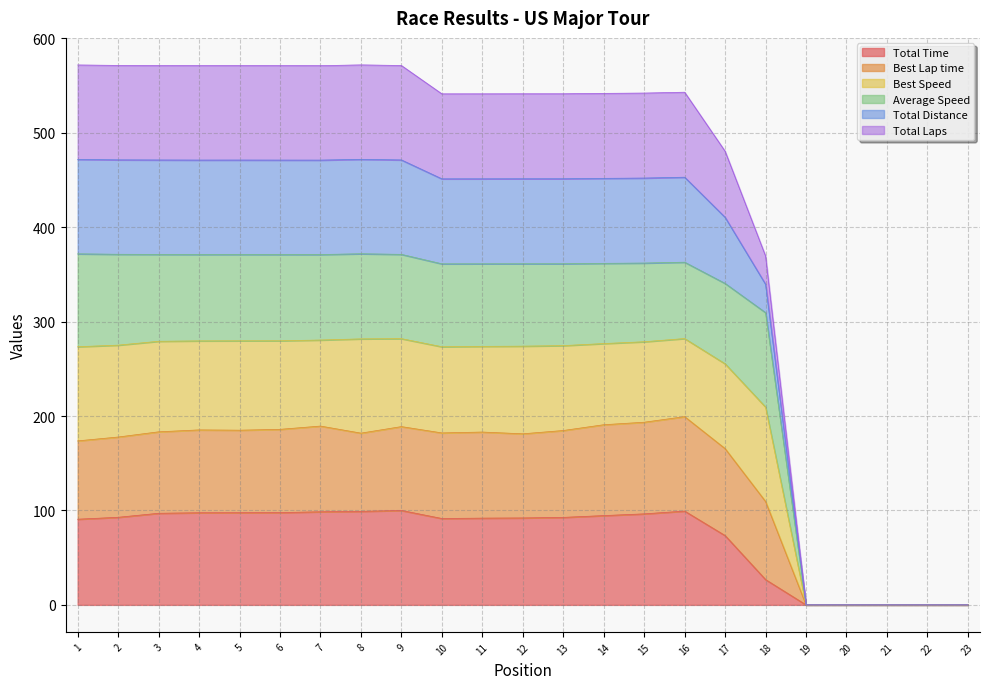

At which label is Best Speed closest to 235?

18